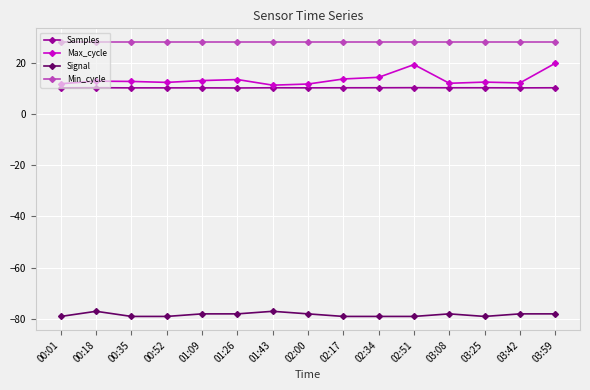

What is the sum of all Samples values?

152.3